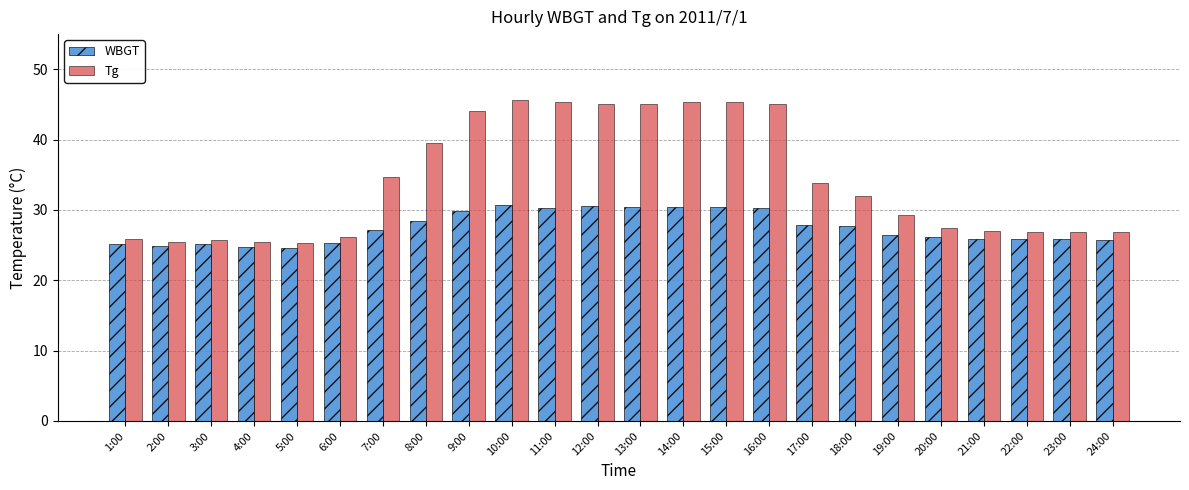

What is the label of the 7th bar from the left?

7:00